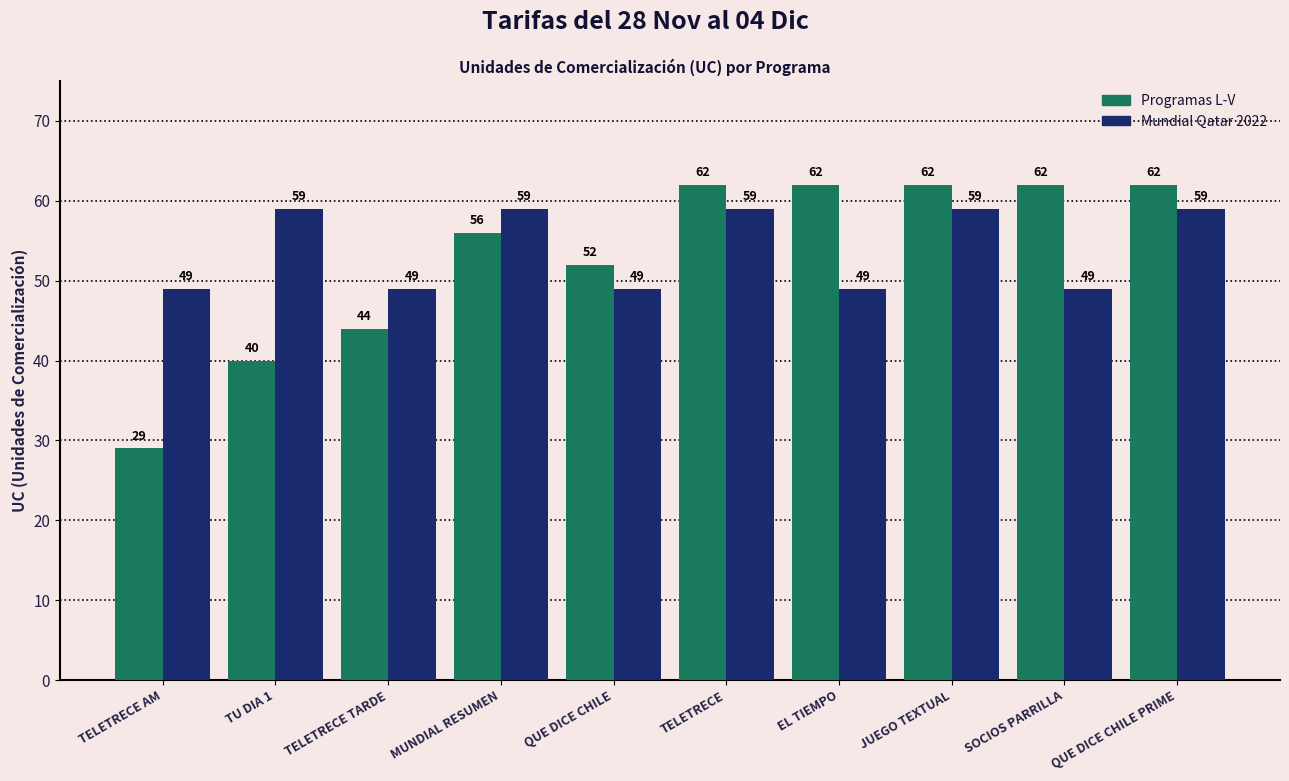

What is the average value of the Mundial Qatar 2022 series?

54